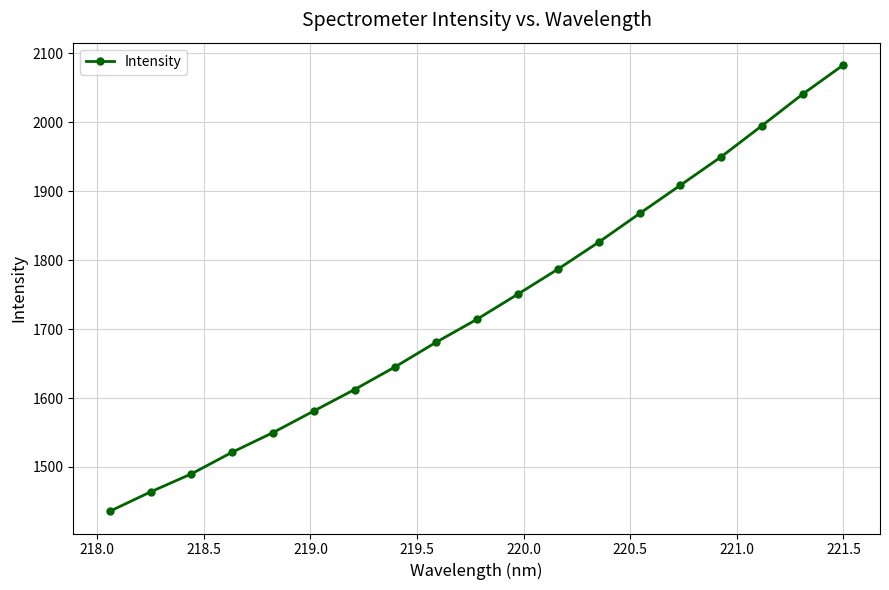

What is the greatest value displayed?

2082.9